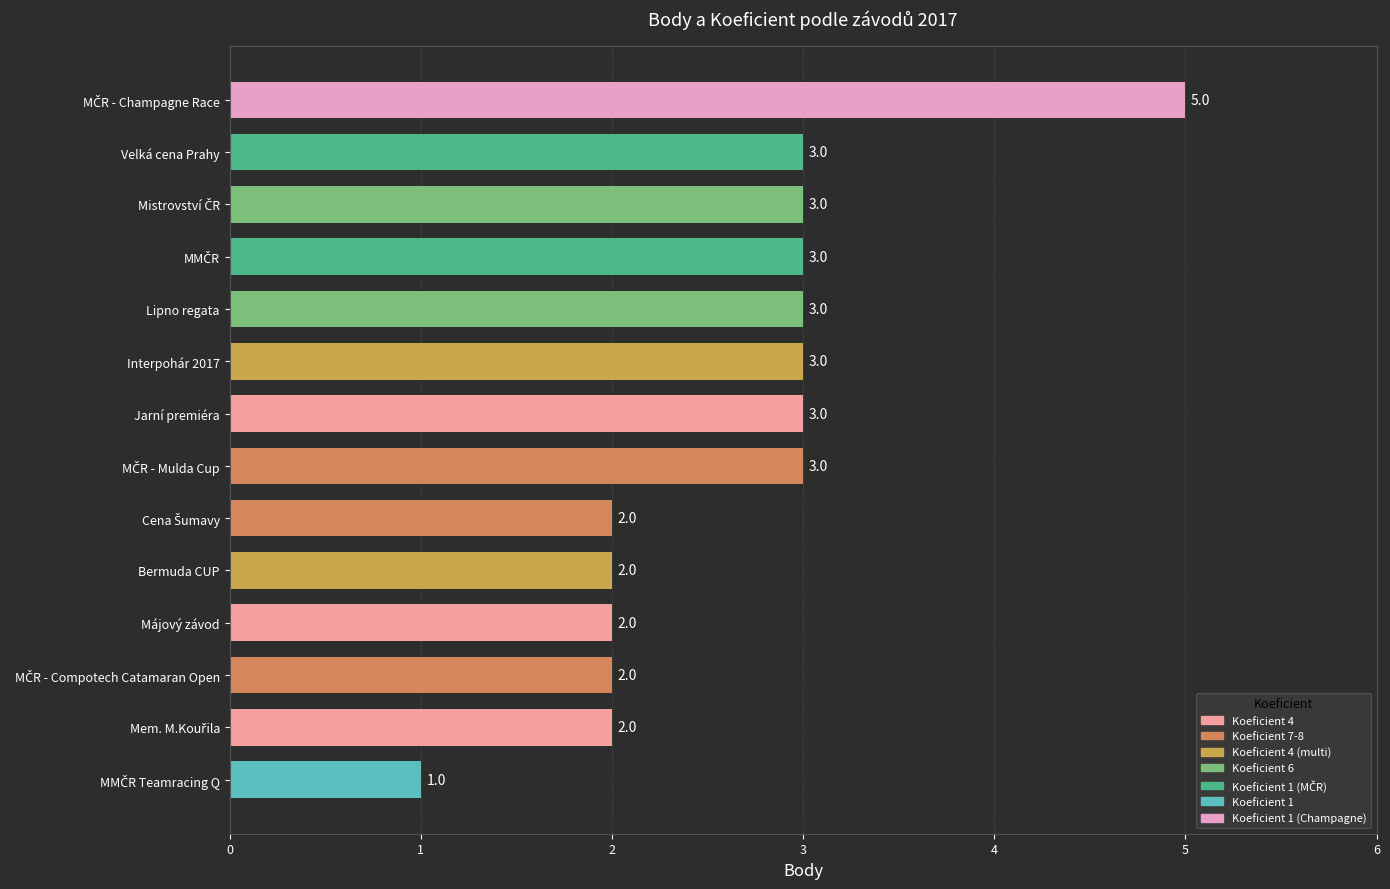

What is the sum of all values?

37